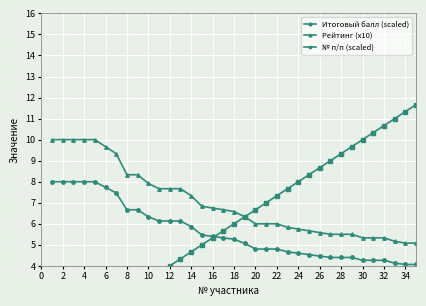

Is the value of Итоговый балл (scaled) at 18 greater than the value of Рейтинг (x10) at 14?

No